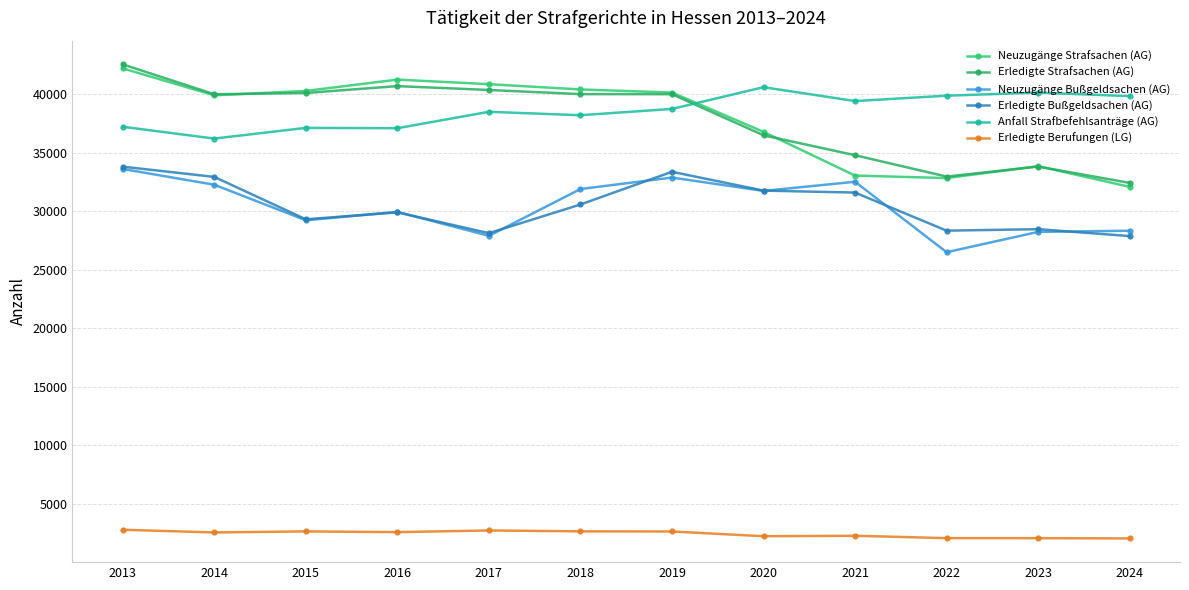

How many data points in Erledigte Strafsachen (AG) are less than 40004?

6